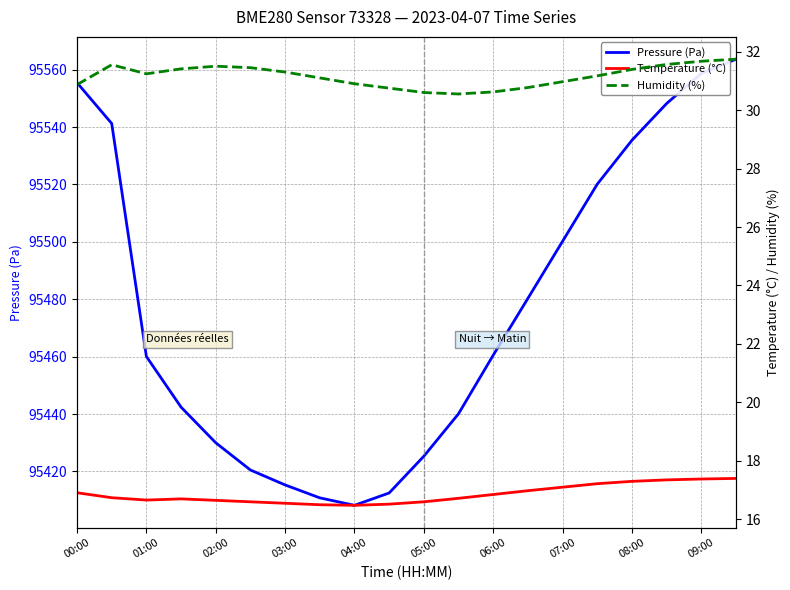

The value of Pressure (Pa) at 02:00 is 95430.0. True or false?

True